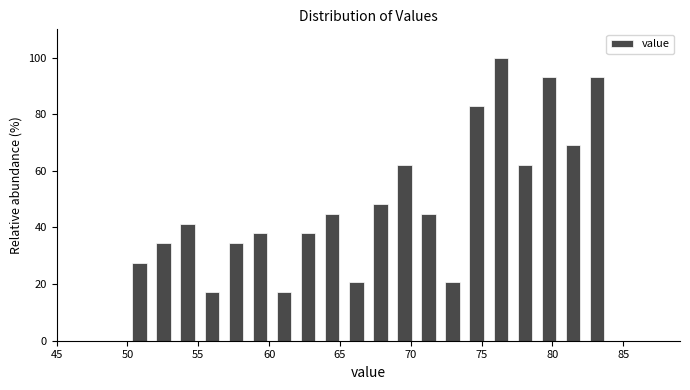

Read against the x-axis, roughly where is the centre of the tallest bar?

76.5